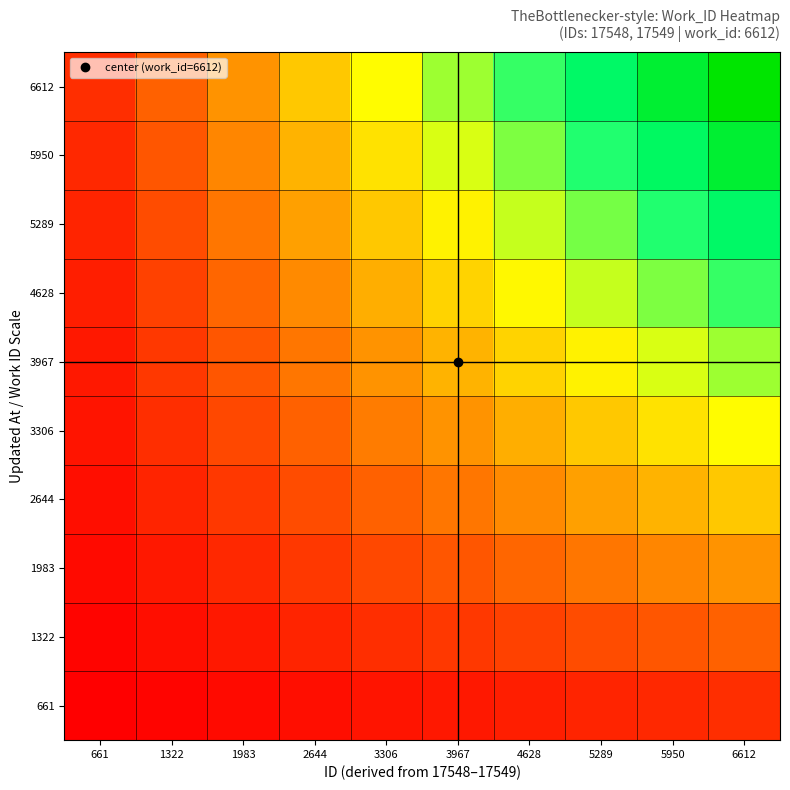

How many data points does each series have?

10